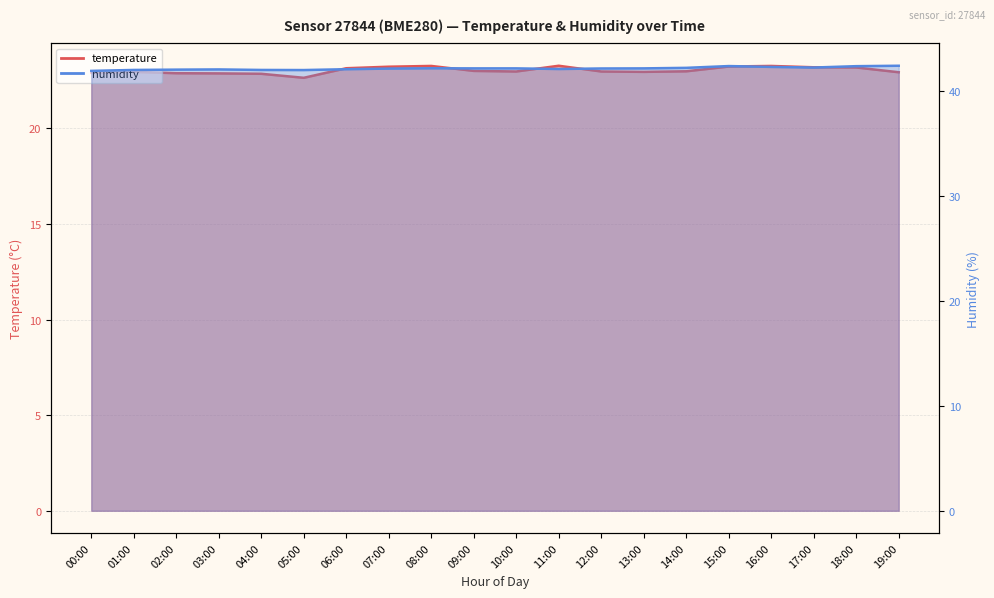

The humidity series shows 61.6 at 06:00. True or false?

False